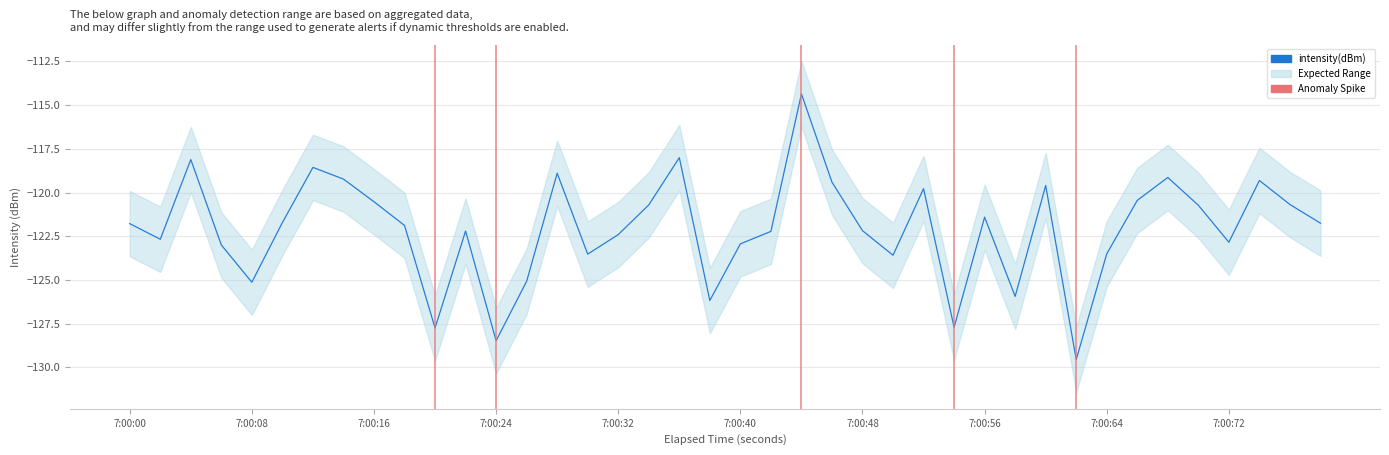

Reading right to left, extract all data points from this chart.

-121.8	-120.7	-119.3	-122.8	-120.7	-119.1	-120.4	-123.5	-129.5	-119.6	-125.9	-121.4	-127.7	-119.8	-123.6	-122.2	-119.4	-114.4	-122.2	-122.9	-126.2	-118.0	-120.7	-122.4	-123.5	-118.9	-125.1	-128.5	-122.2	-127.7	-121.9	-120.5	-119.2	-118.6	-121.7	-125.1	-123.0	-118.1	-122.7	-121.8